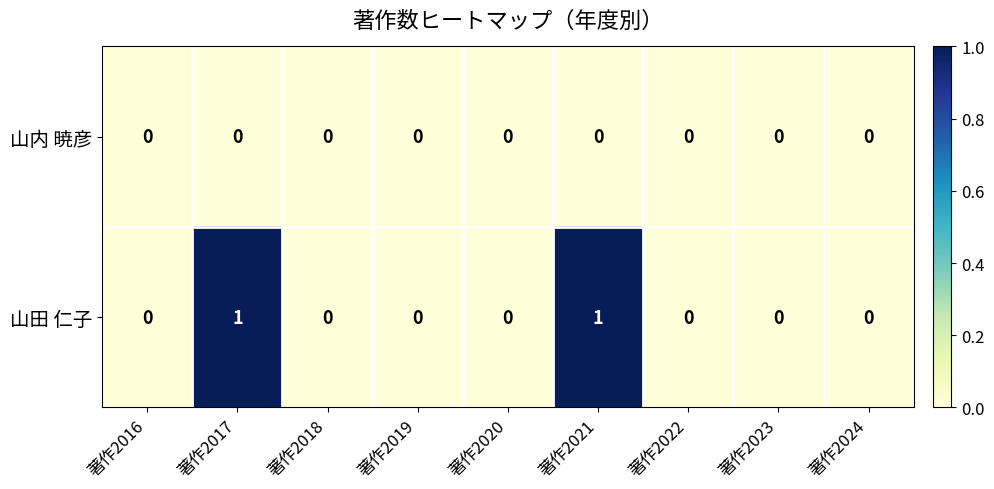

List the series in order of their overall mean, highest first.

山田 仁子, 山内 暁彦